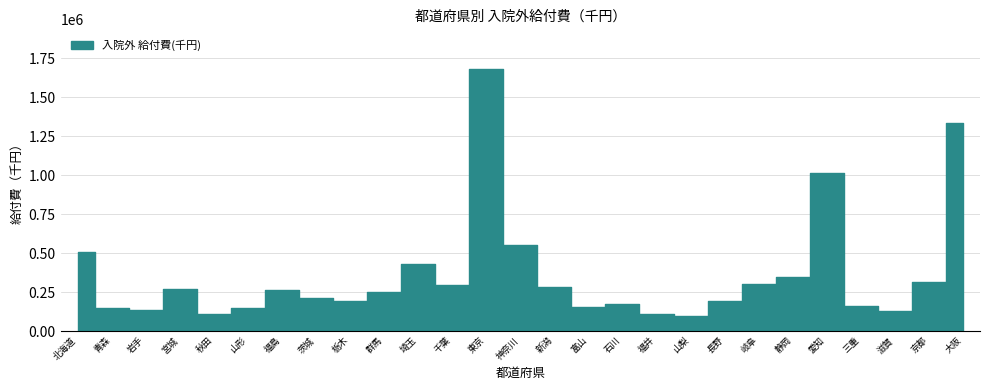

How many points are higher than both their immediate neighbors (excluding endpoints)?

6